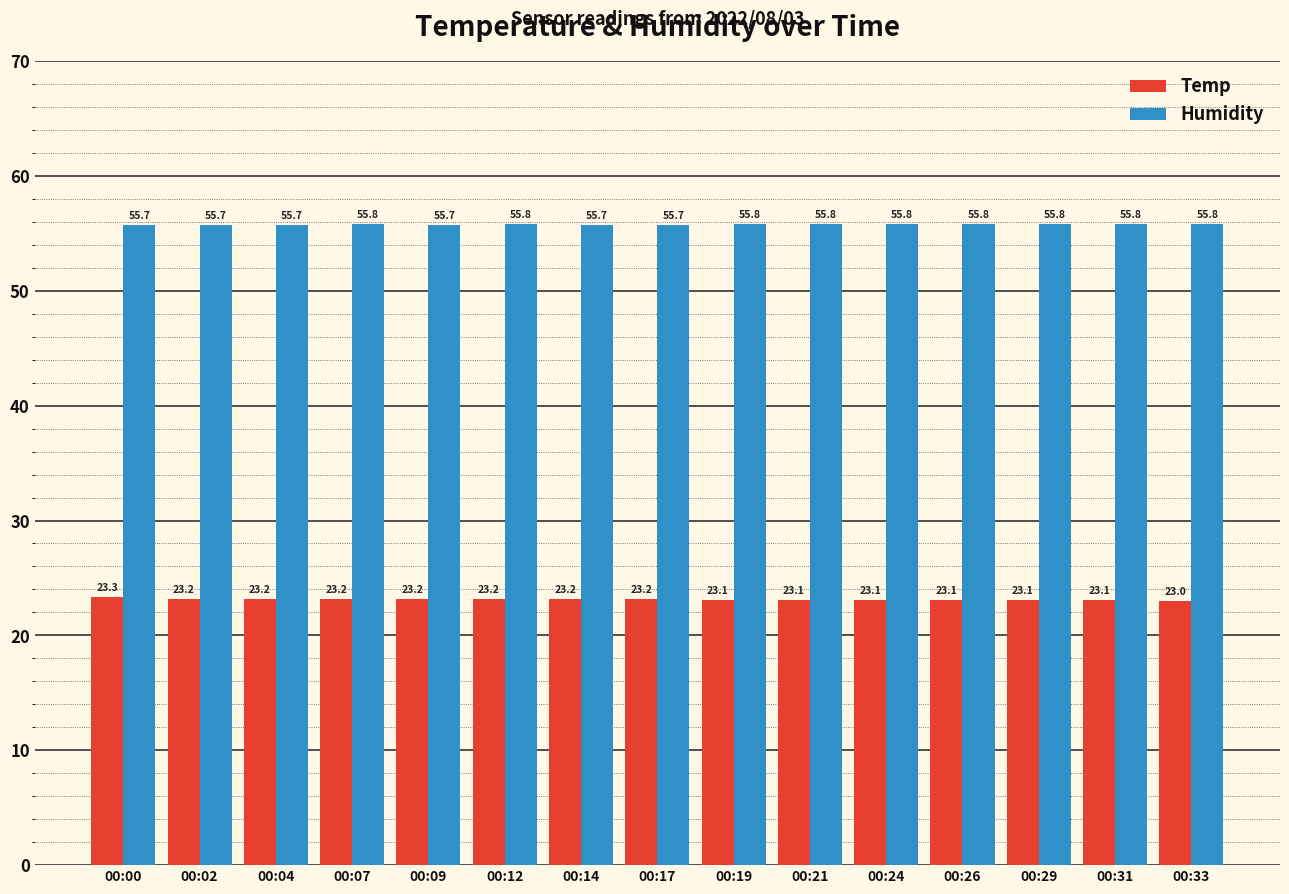

Reading left to right, what are all the values shown in this chart?

Temp: 00:00=23.3	00:02=23.2	00:04=23.2	00:07=23.2	00:09=23.2	00:12=23.2	00:14=23.2	00:17=23.2	00:19=23.1	00:21=23.1	00:24=23.1	00:26=23.1	00:29=23.1	00:31=23.1	00:33=23.0
Humidity: 00:00=55.7	00:02=55.7	00:04=55.7	00:07=55.8	00:09=55.7	00:12=55.8	00:14=55.7	00:17=55.7	00:19=55.8	00:21=55.8	00:24=55.8	00:26=55.8	00:29=55.8	00:31=55.8	00:33=55.8